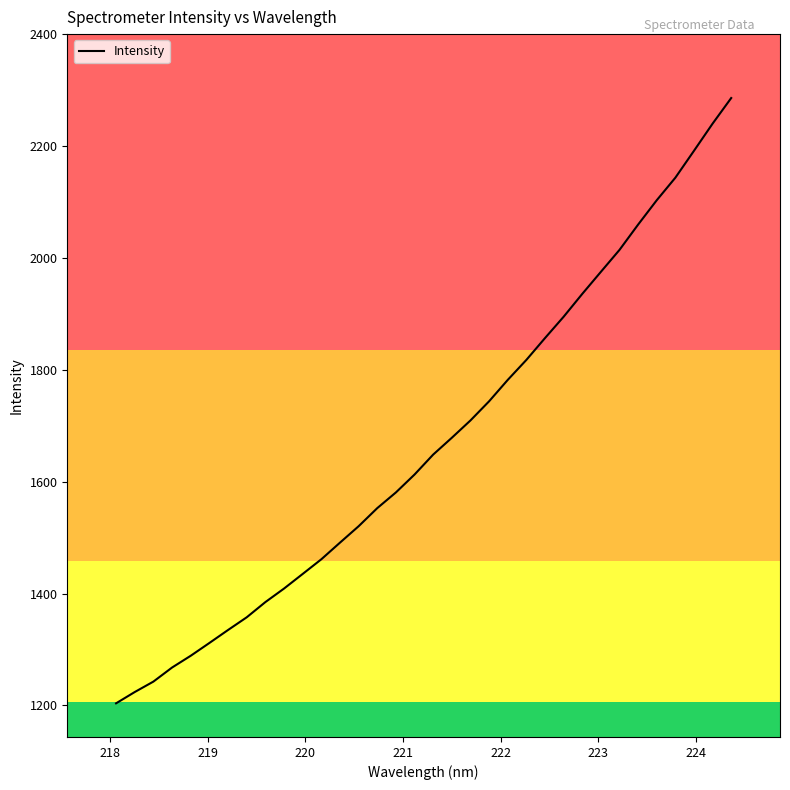

What is the maximum value shown in the chart?

2286.0